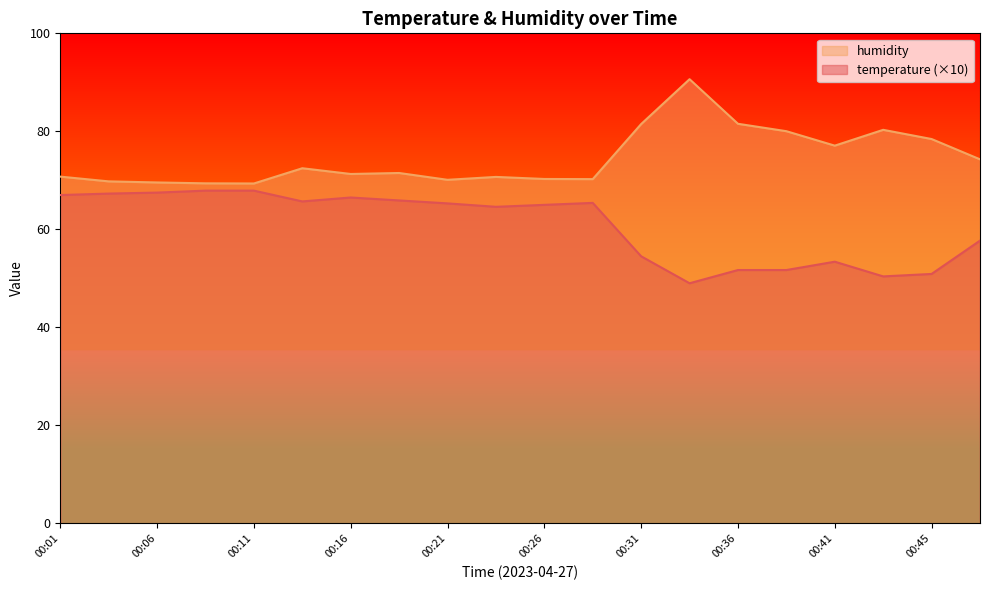

What is the highest value of the humidity series?

90.6